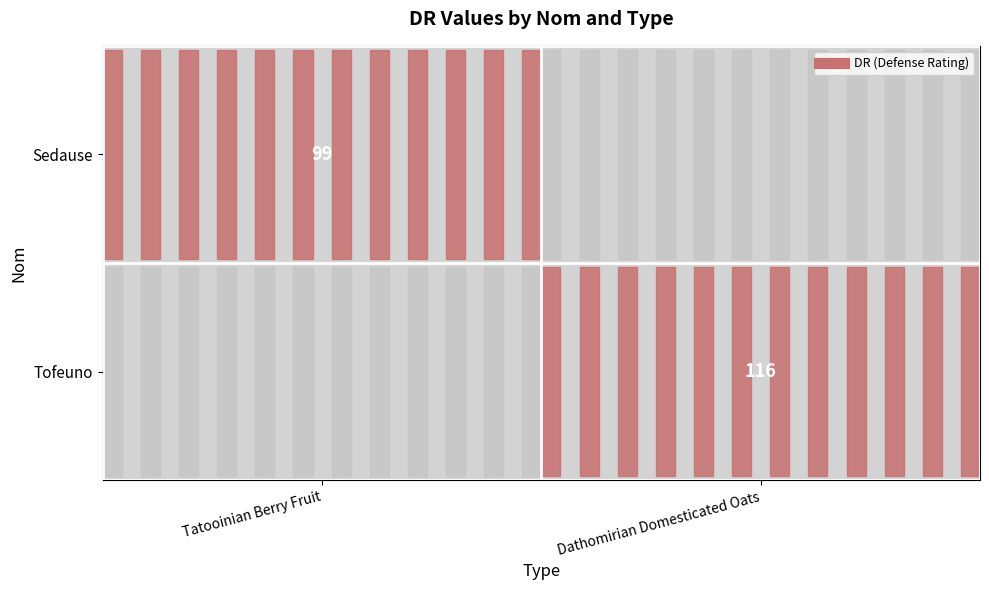

Is the value of Sedause at Dathomirian Domesticated Oats greater than the value of Tofeuno at Tatooinian Berry Fruit?

No